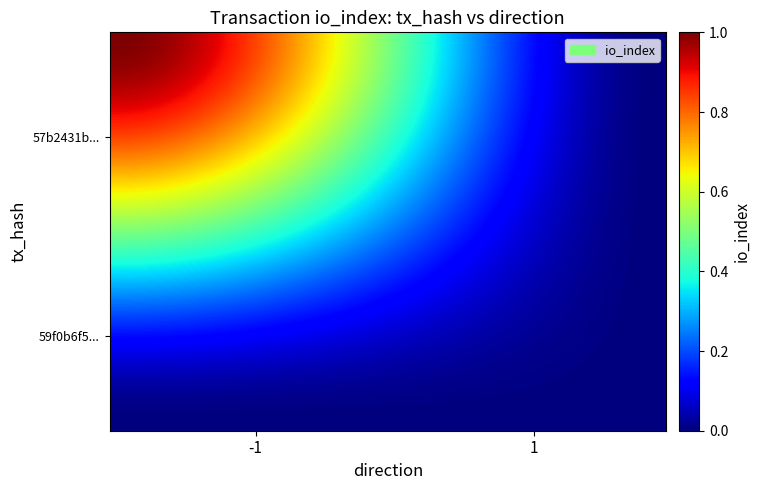

How many series are shown in this chart?

40